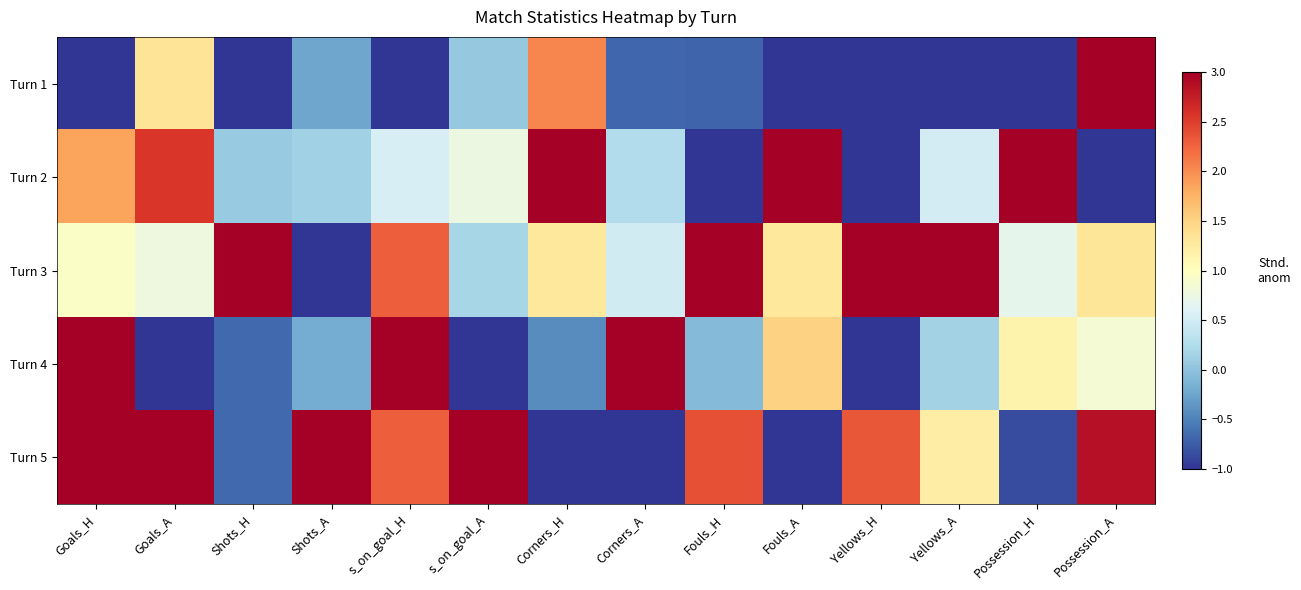

At which category is the sum across all series the highest?

Goals_H